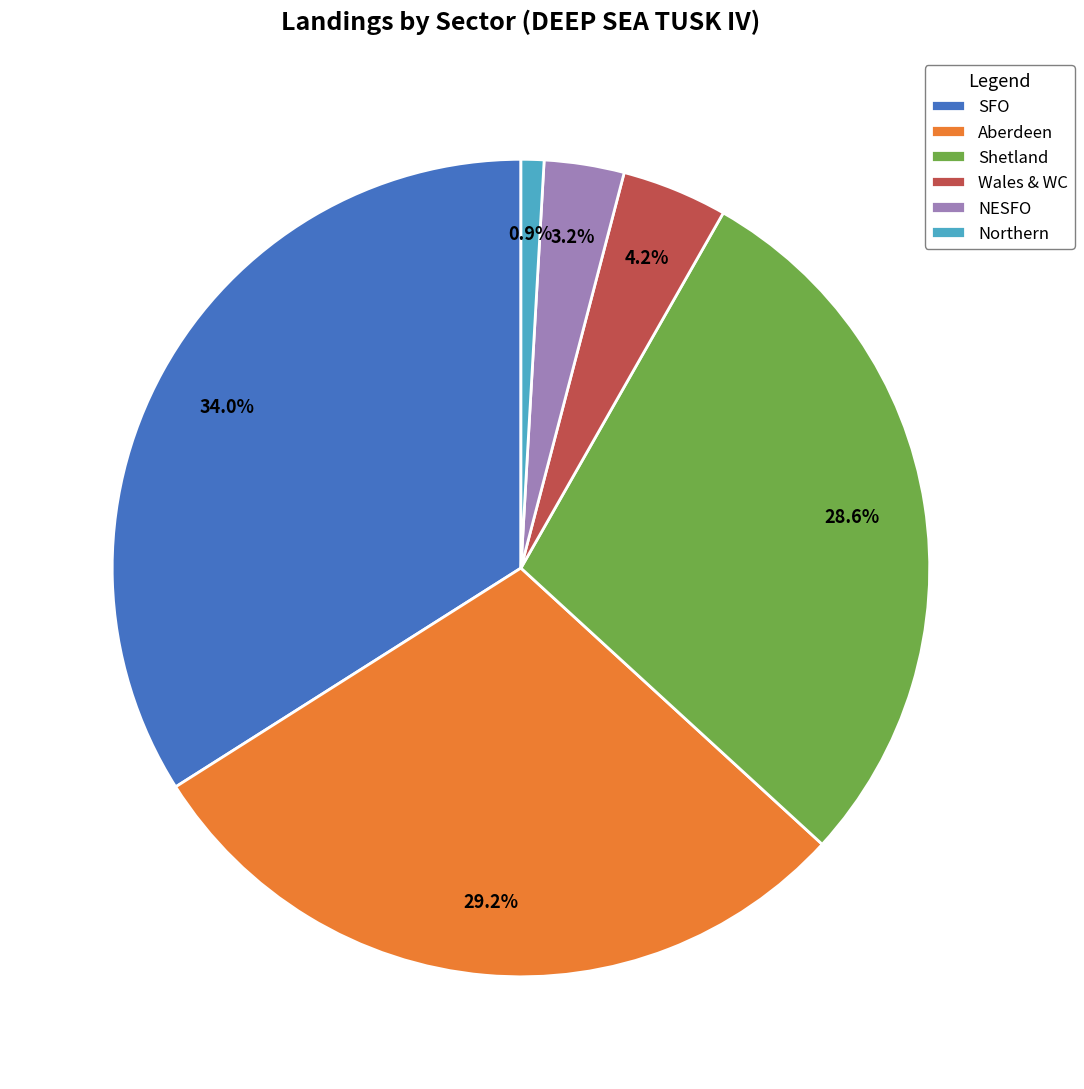

To the nearest percent, what portion does Aberdeen represent?

29%